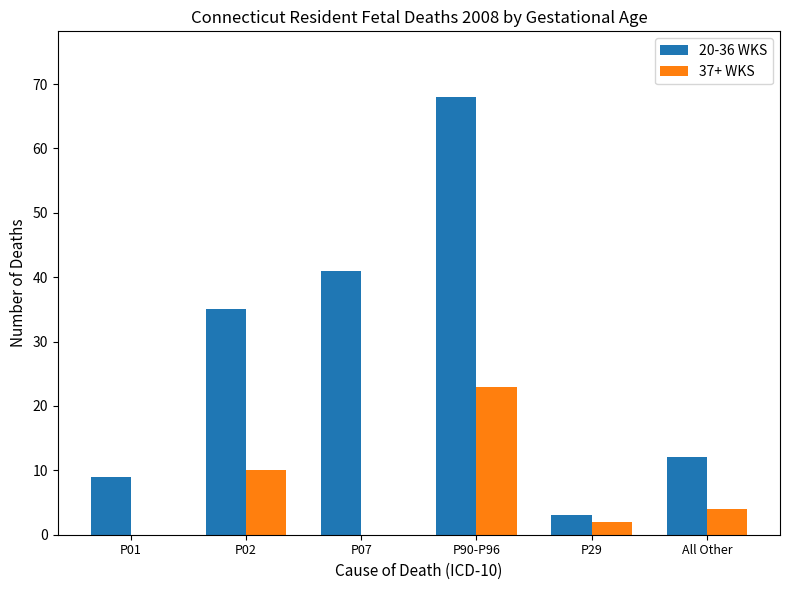

Is the value of 20-36 WKS at P01 greater than the value of 37+ WKS at P29?

Yes